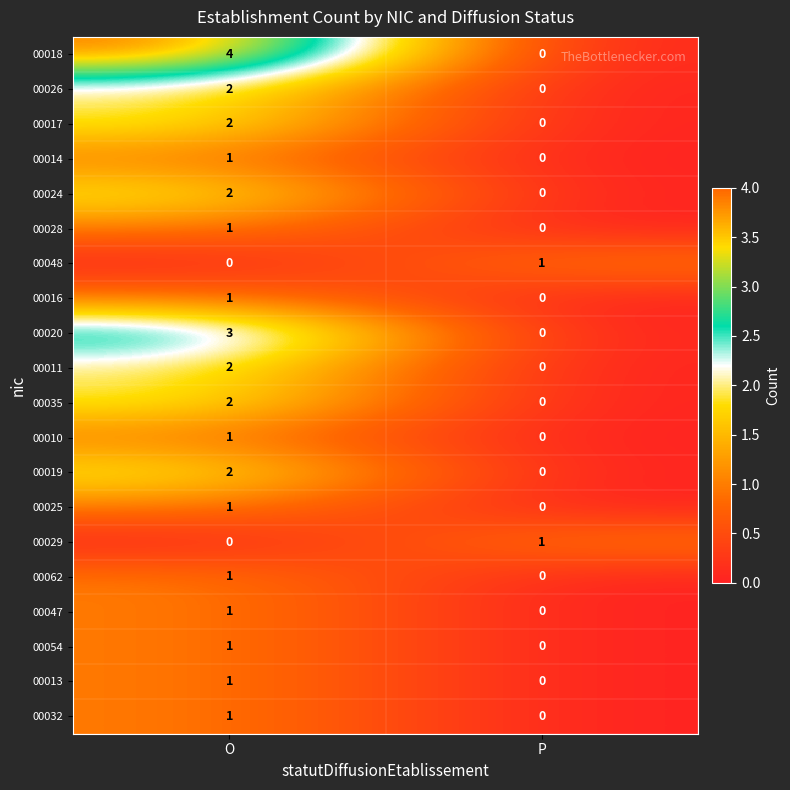

What is the difference between the highest and lowest values at O?

4